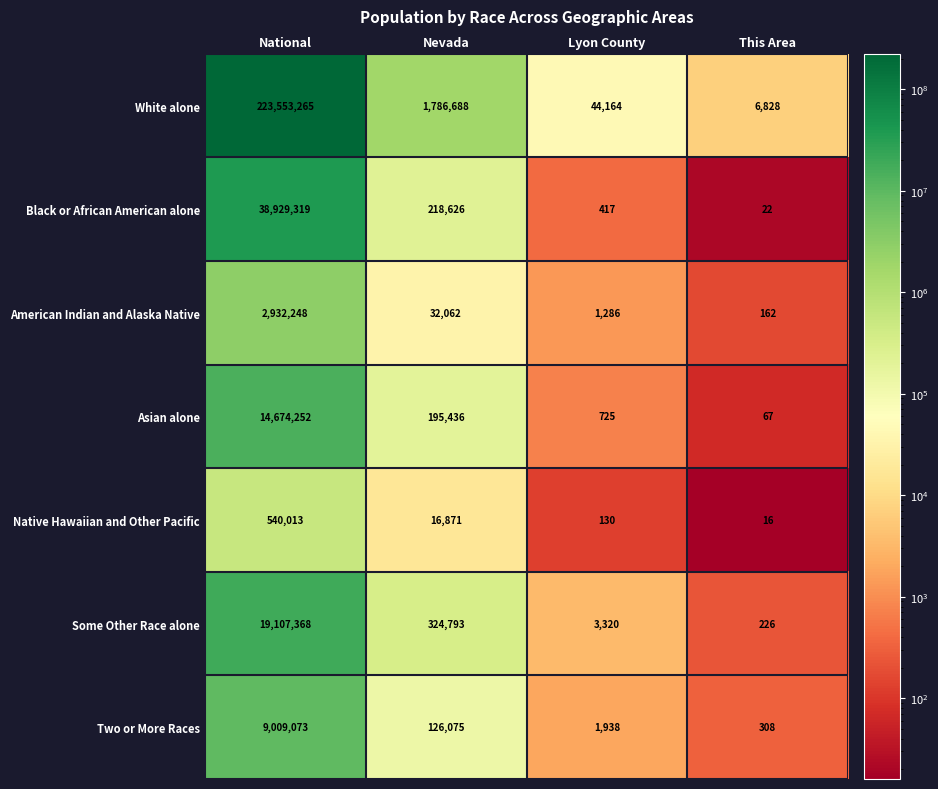

Rank the categories by White alone value from lowest to highest.

This Area, Lyon County, Nevada, National